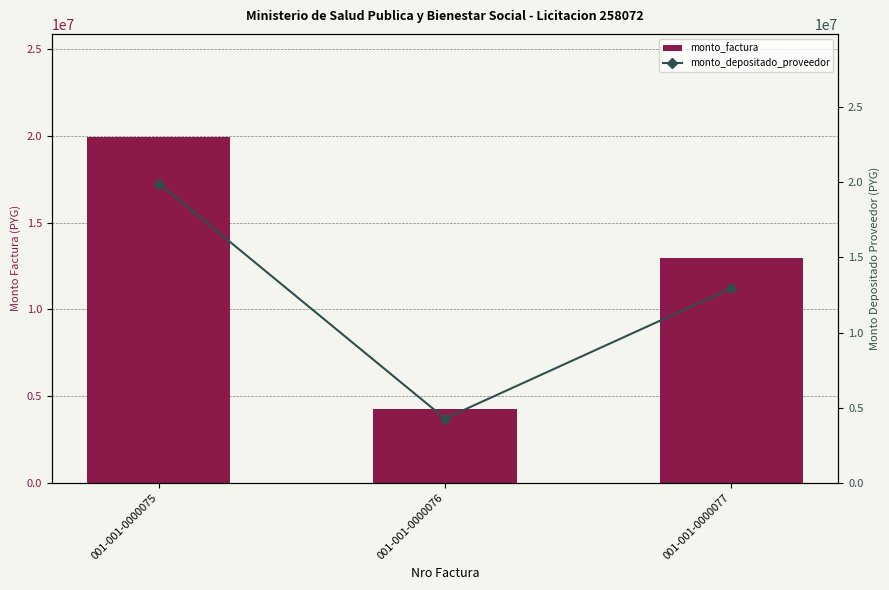

Reading left to right, transcribe all the data shown in this chart.

monto_factura: 19914000	4275000	12935000
monto_depositado_proveedor: 19914000	4275000	12935000